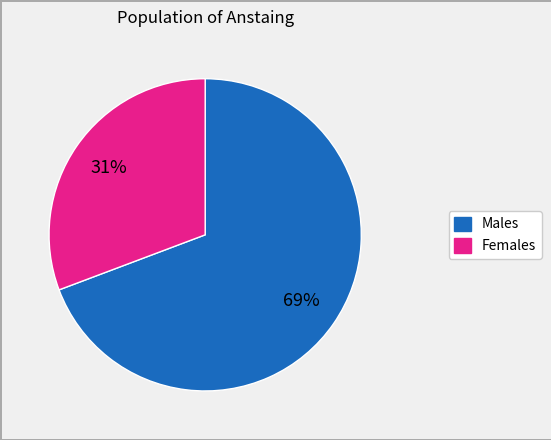

To the nearest percent, what is the average slice percentage?

50%